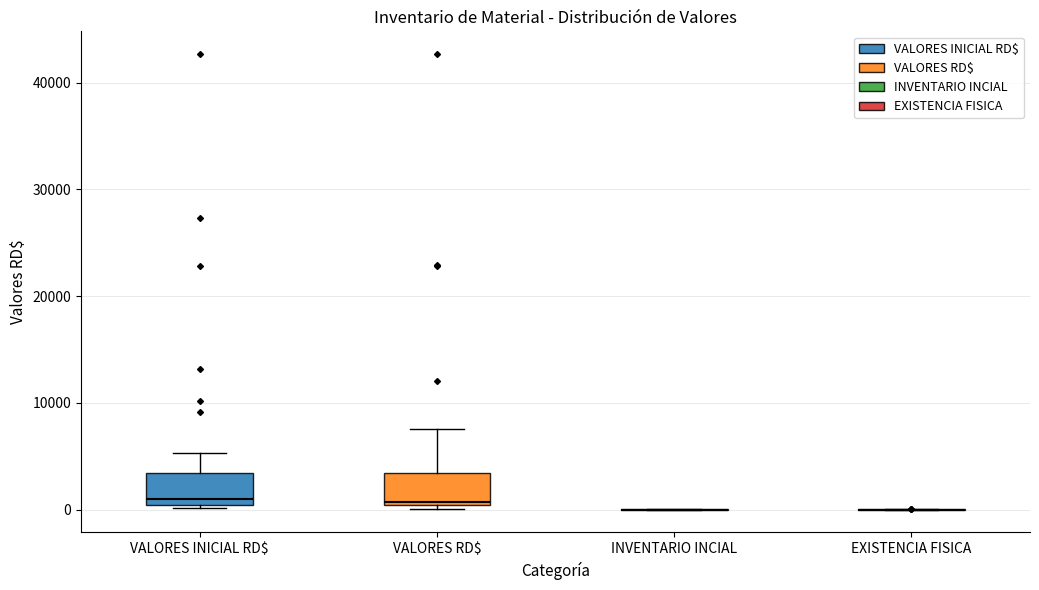

Reading left to right, read every box against the y-axis: the position of its median line, the range the box covers, and the ends of its whiskers. The values are not printed on the chart, so give them approximately, as read against the axis.

VALORES INICIAL RD$: median 1000, box 0 to 3000, whiskers 0 to 5000
VALORES RD$: median 1000, box 0 to 3000, whiskers 0 (just below the box's lower edge) to 8000
INVENTARIO INCIAL: box collapsed to a line at 0, whiskers 0 to 0
EXISTENCIA FISICA: box collapsed to a line at 0, whiskers 0 to 0